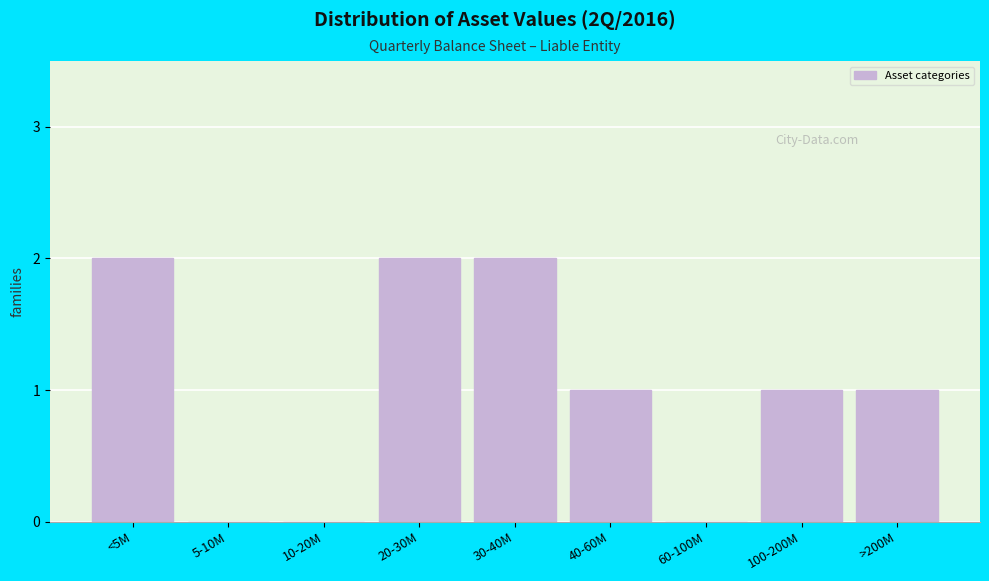

Reading left to right, list all the values displayed in this chart.

<5M=2	5-10M=0	10-20M=0	20-30M=2	30-40M=2	40-60M=1	60-100M=0	100-200M=1	>200M=1